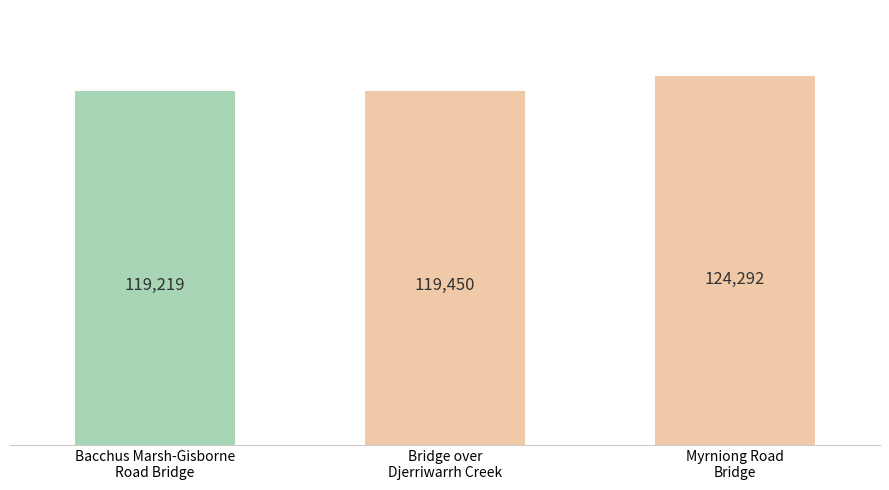

Rank the categories by value from highest to lowest.

Myrniong Road
Bridge, Bridge over
Djerriwarrh Creek, Bacchus Marsh-Gisborne
Road Bridge